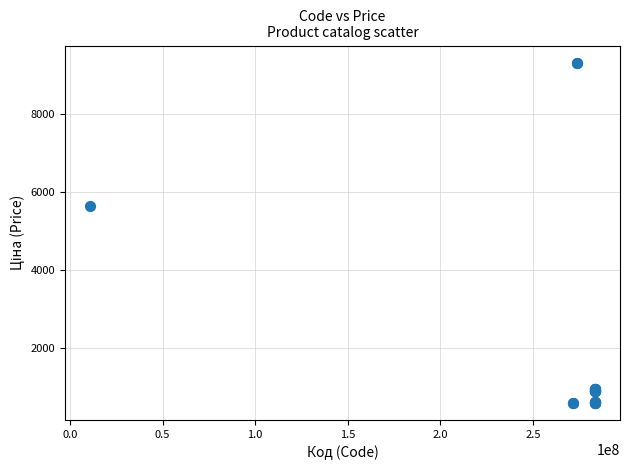

What Y value in the scatter plot is closest to 4953?

5636.0